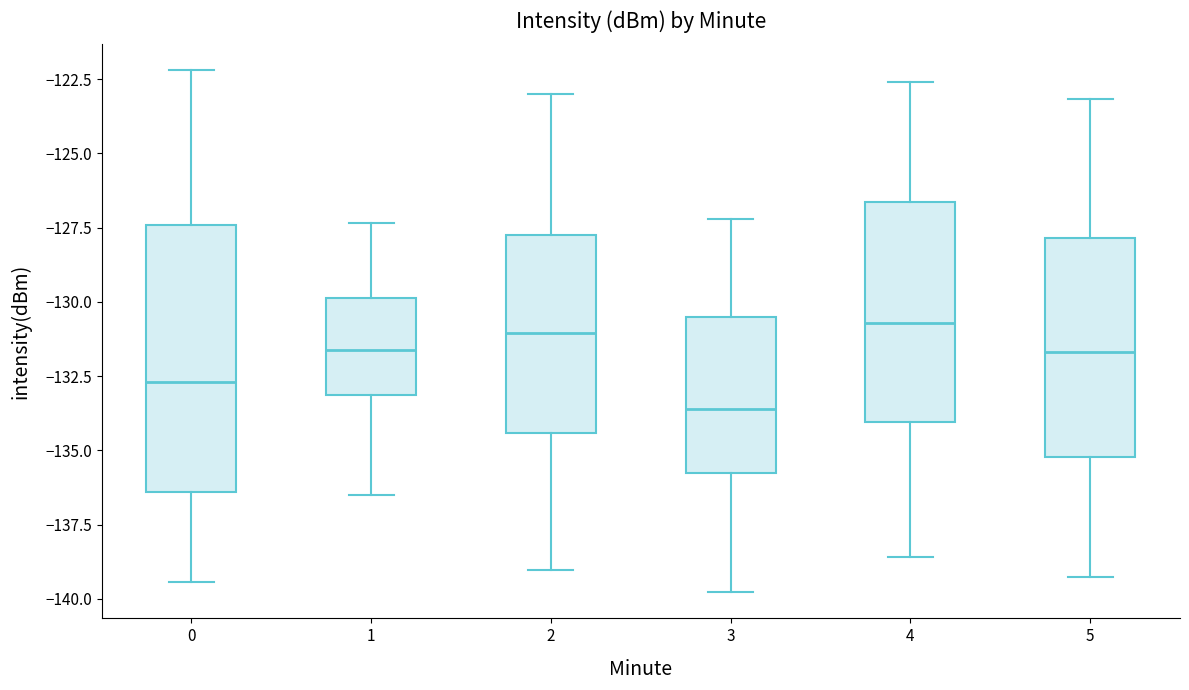

Which box is the tallest, from its lower edge to its upper edge?

0